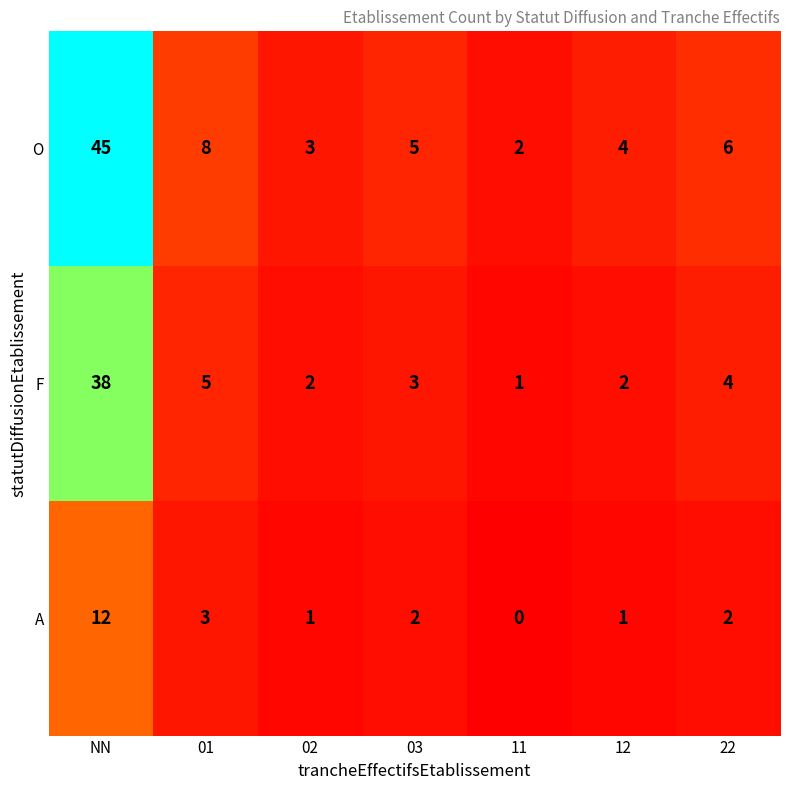

Where does the F series first go above 3?

NN